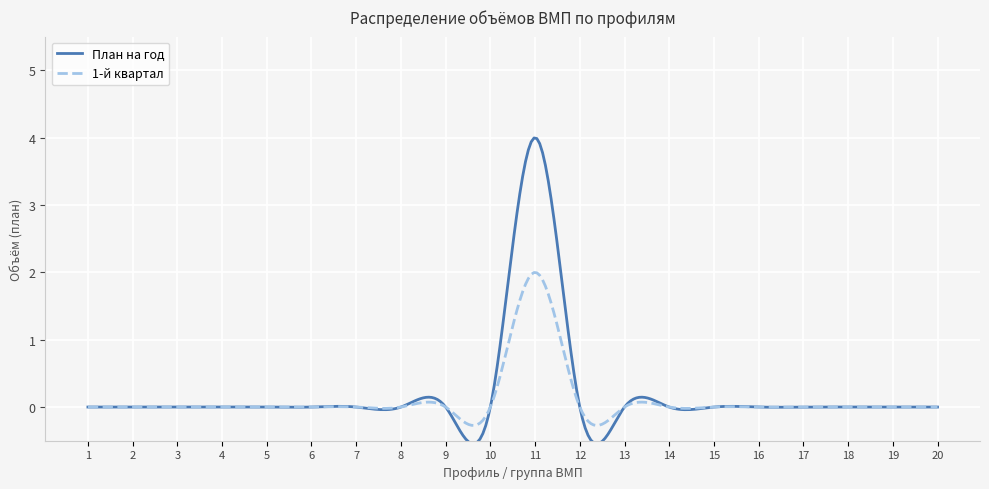

Rank the series by their maximum value, from lowest to highest.

1-й квартал, План на год